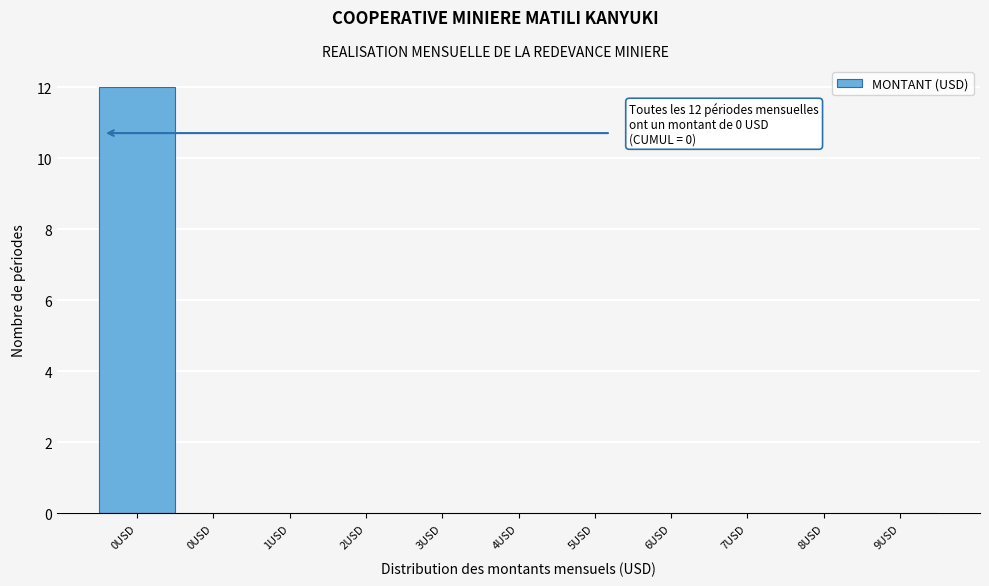

How many distinct data groups are displayed?

1